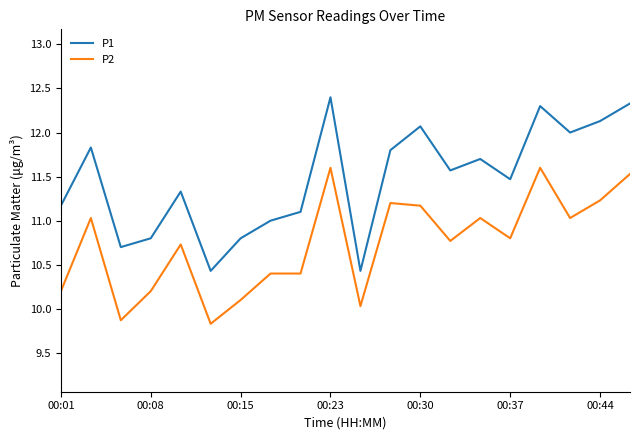

What is the maximum value shown in the chart?

12.4